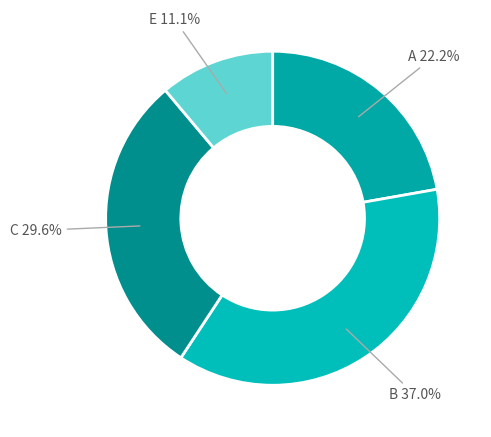

Does any single category account for the majority?

No